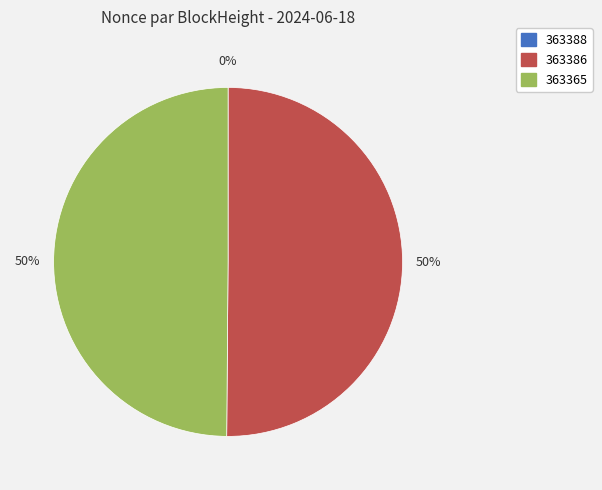

How many segments does this pie chart have?

3